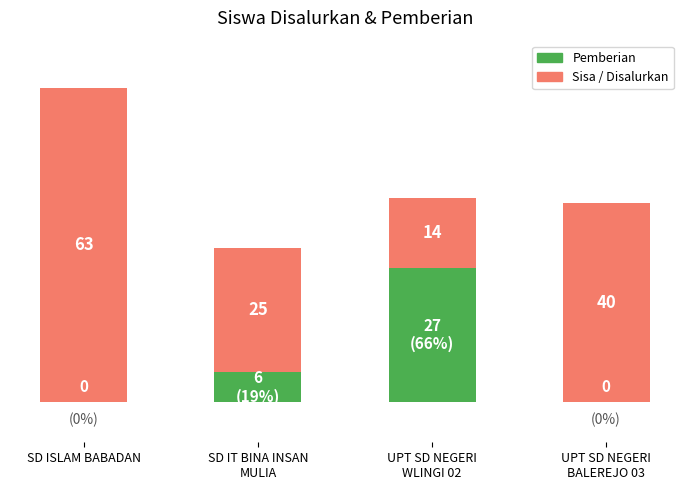

At which category is the sum across all series the highest?

SD ISLAM BABADAN